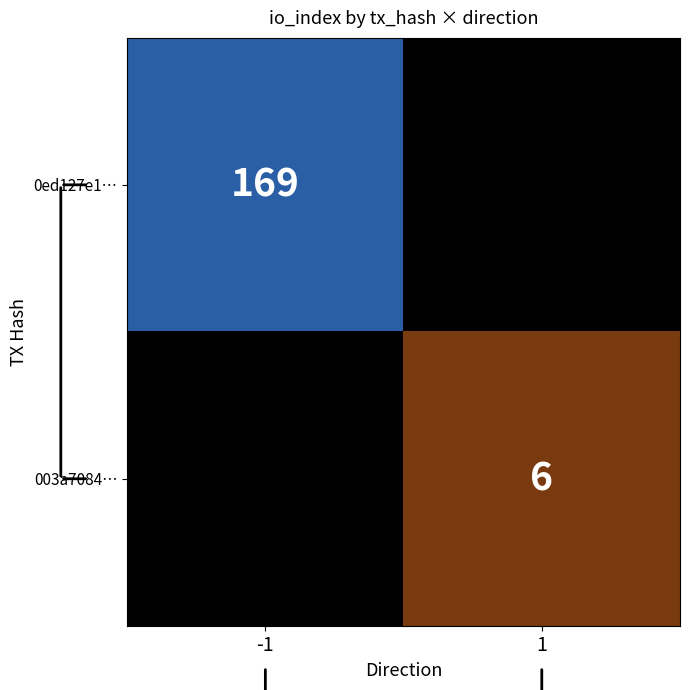

List the series in order of their overall mean, highest first.

0ed127e1…, 003a7084…